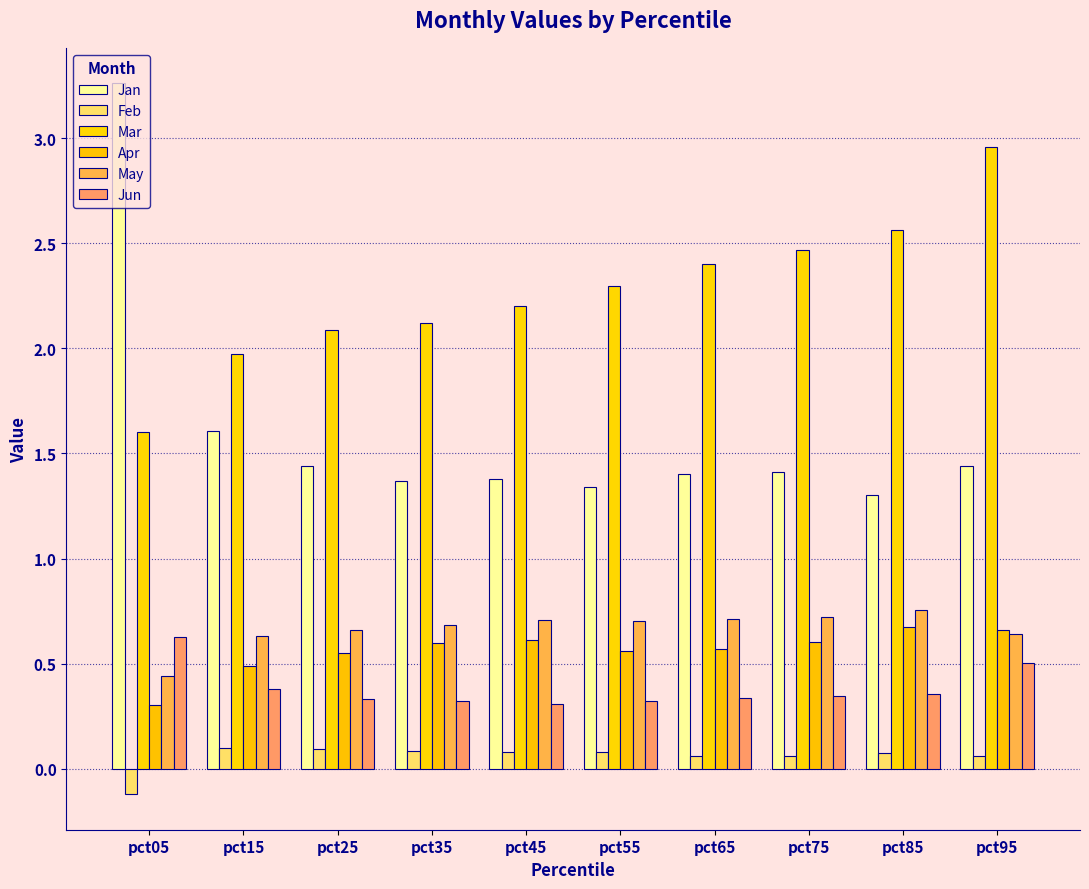

Rank the categories by May value from highest to lowest.

pct85, pct75, pct65, pct45, pct55, pct35, pct25, pct95, pct15, pct05